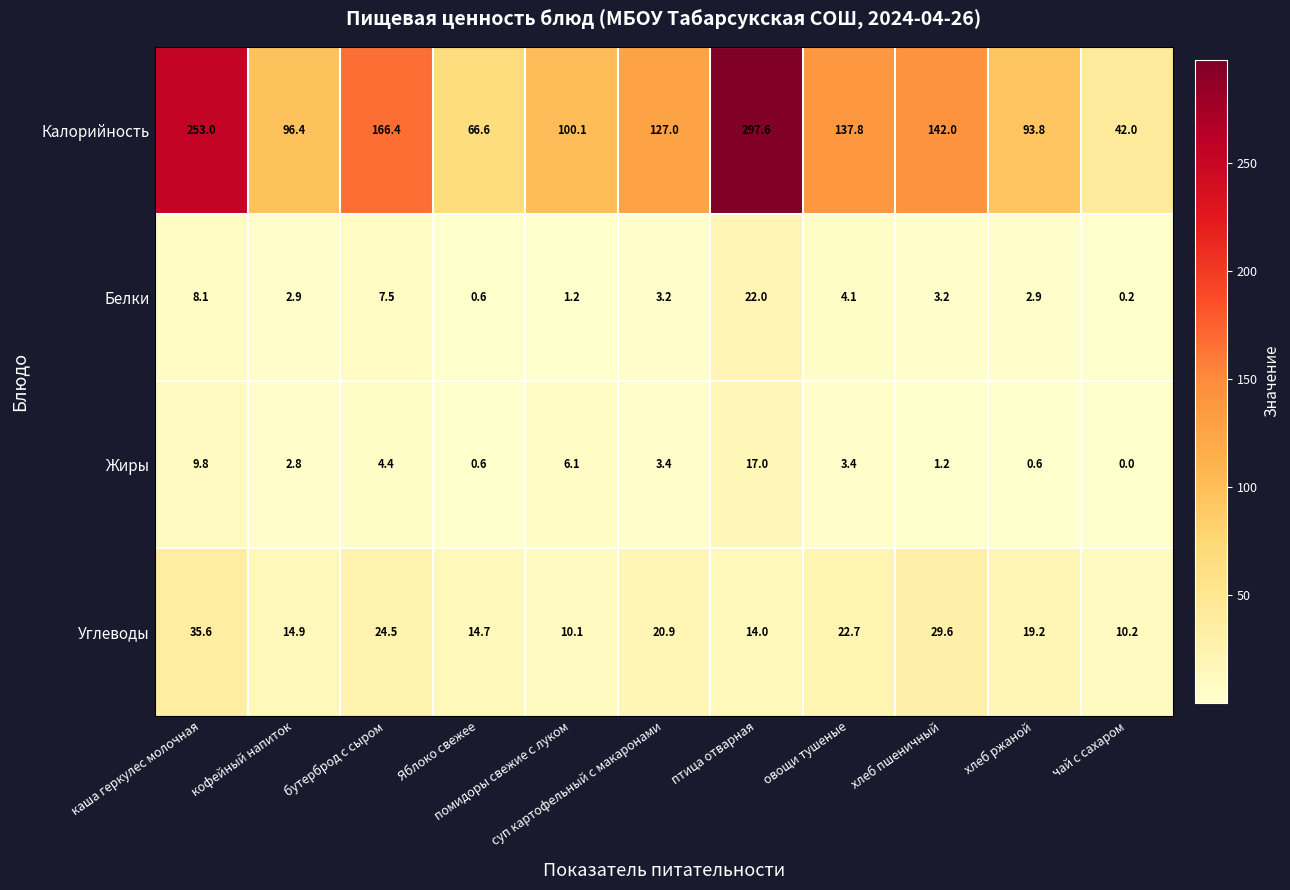

At which category does the chart reach its minimum across all series?

чай с сахаром